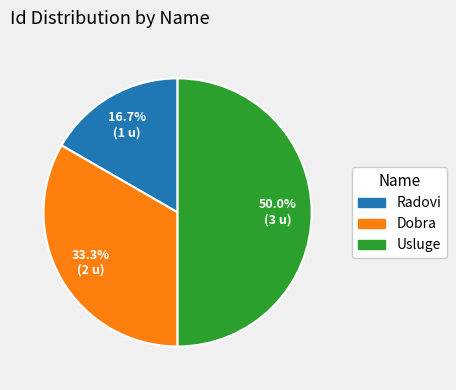

To the nearest percent, what is the difference between the largest and smallest slice percentages?

33%